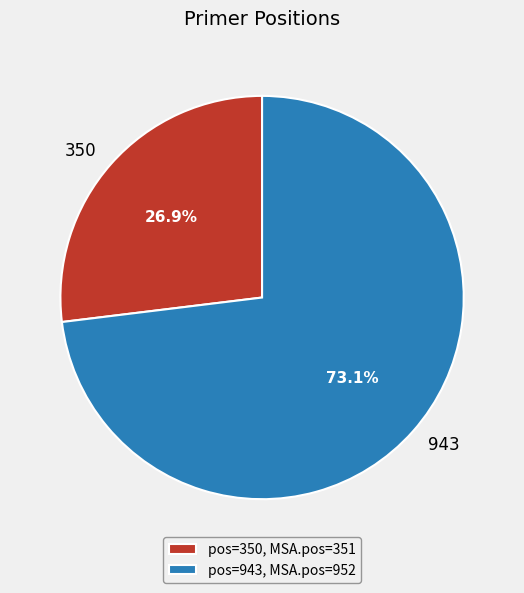

Combined, what portion of the pie is 350 and 943?

100.0%